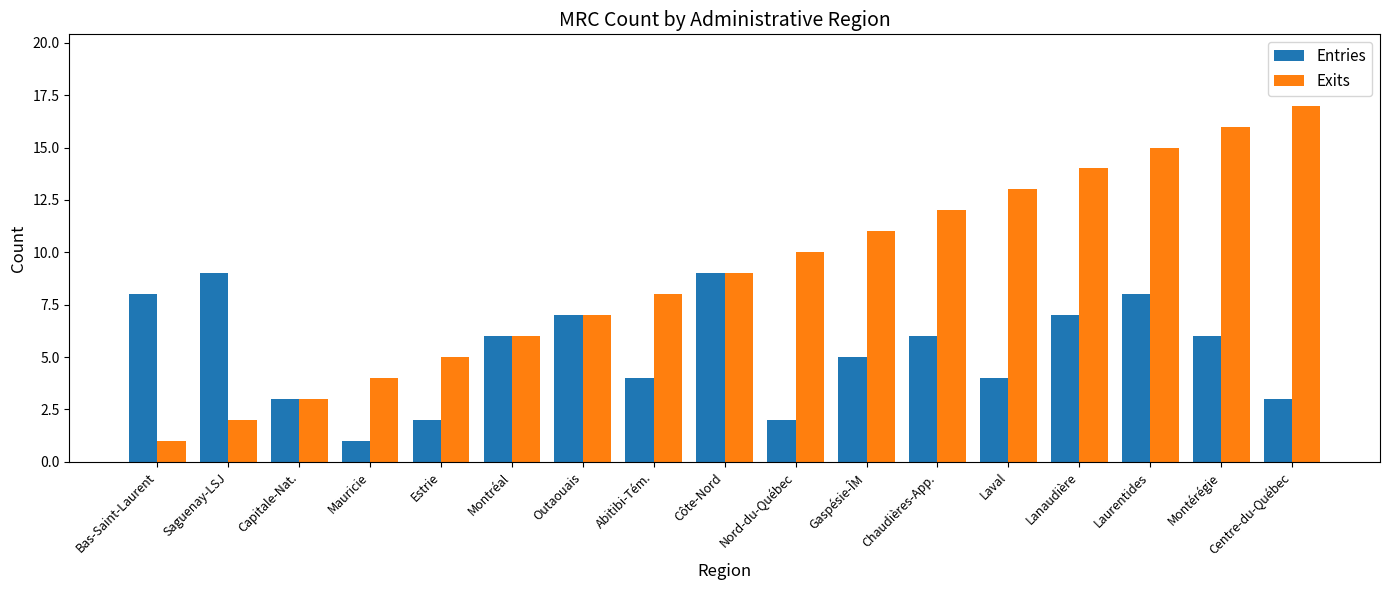

What is the difference between the highest and lowest values at Gaspésie-ÎM?

6